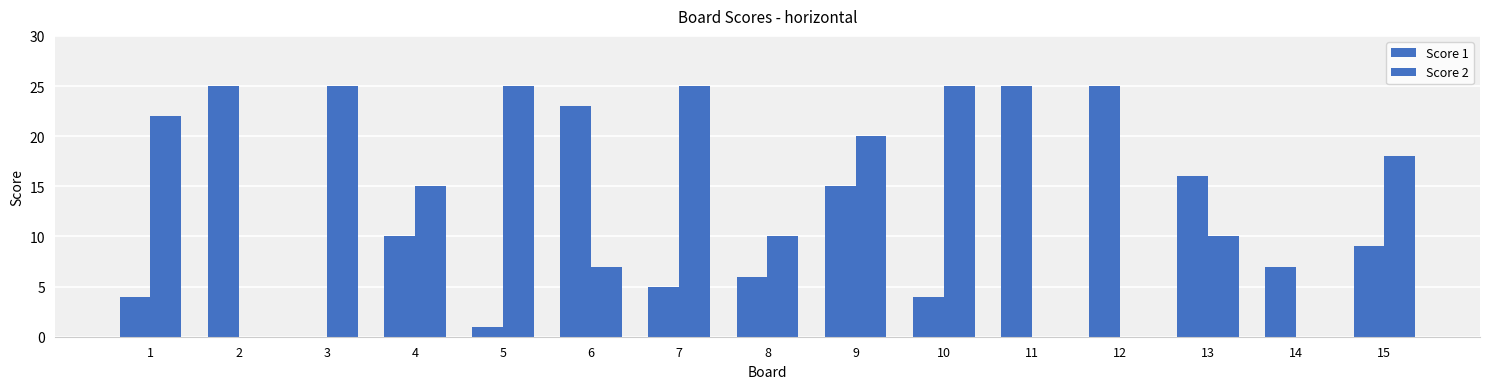

How many positive values does the Score 1 series have?

14